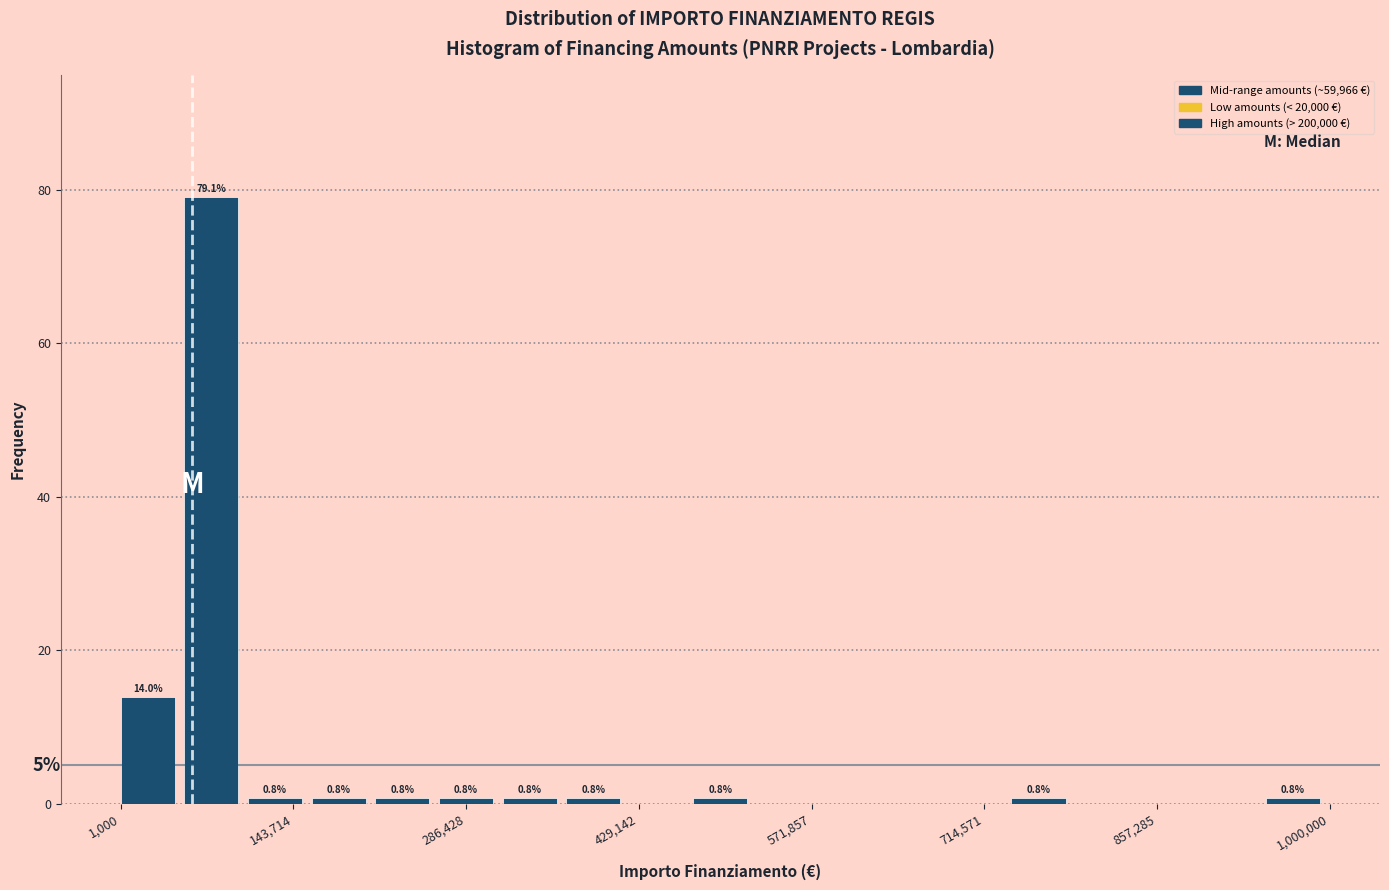

Read against the x-axis, roughly where is the centre of the tallest bar?

80000